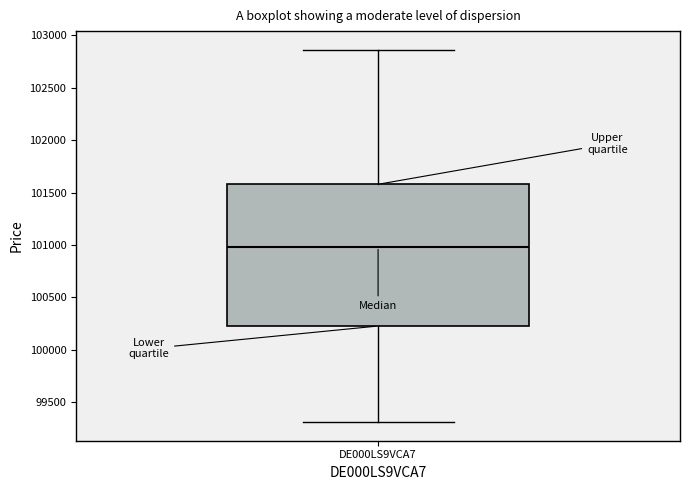

Read this box plot against the y-axis: the position of the median line, the range covered by the box, and the ends of both whiskers. The values are not printed on the chart, so give them approximately, as read against the axis.

median 101000, box 100250 to 101600, whiskers 99300 to 102850